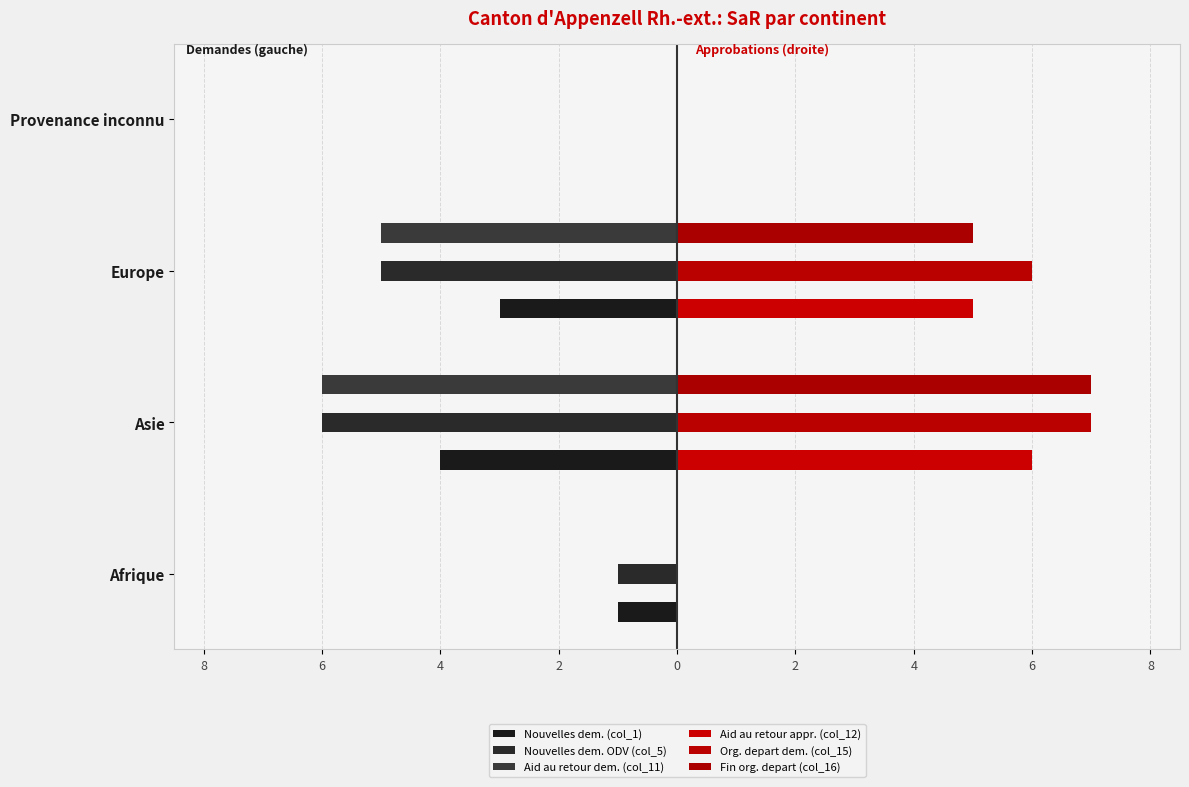

What is the average value of the Org. depart dem. (col_15) series?

3